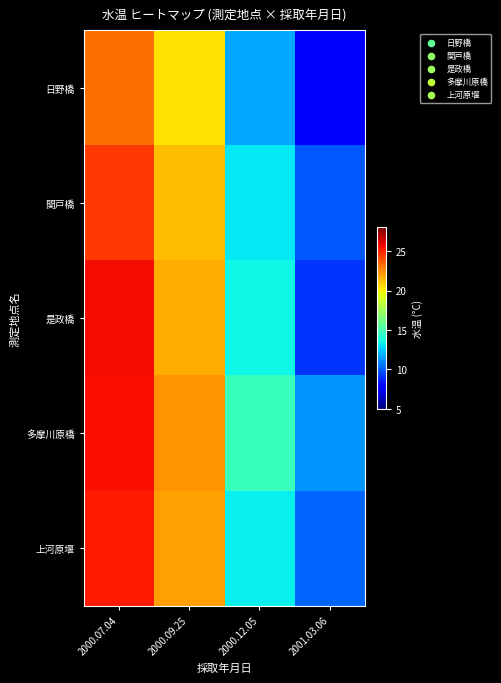

What is the spread (max minus min) of values at 2000.12.05?

3.0